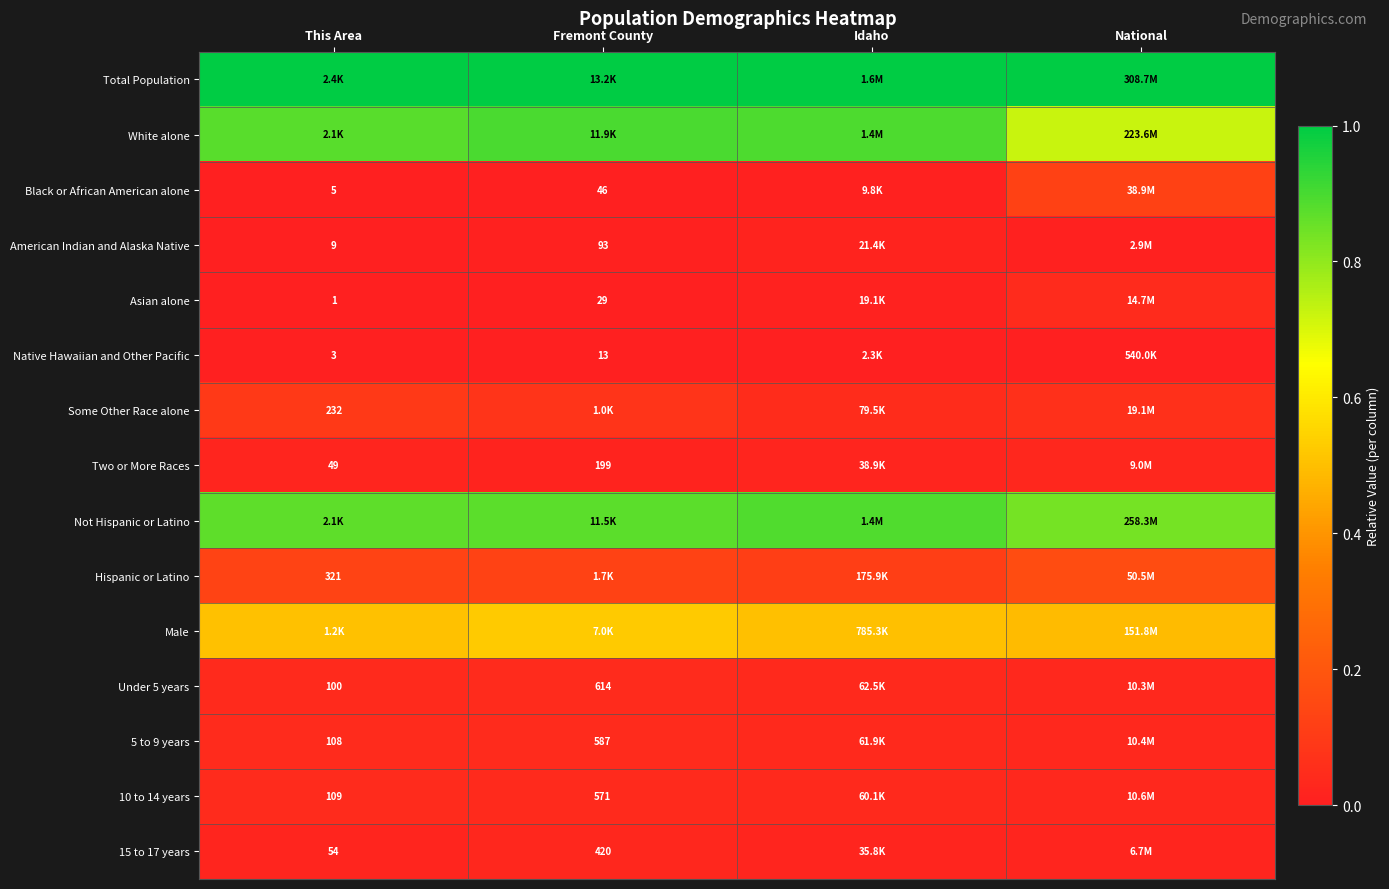

Is the value of Under 5 years at This Area greater than the value of Asian alone at Fremont County?

Yes